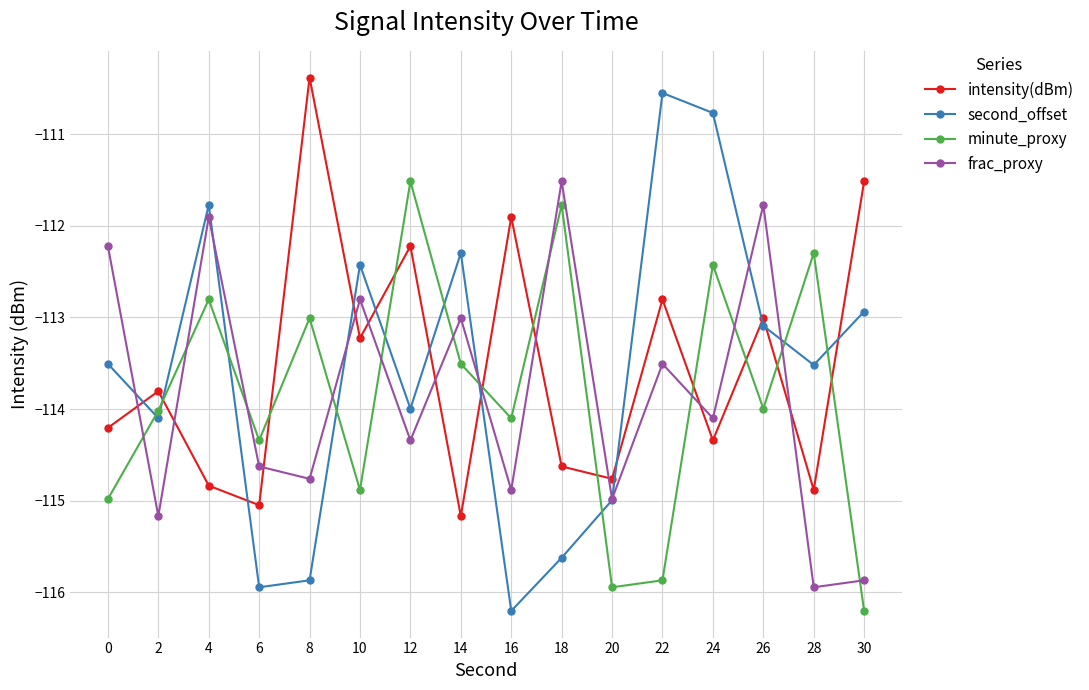

What is the total value across all series at 0?

-454.9